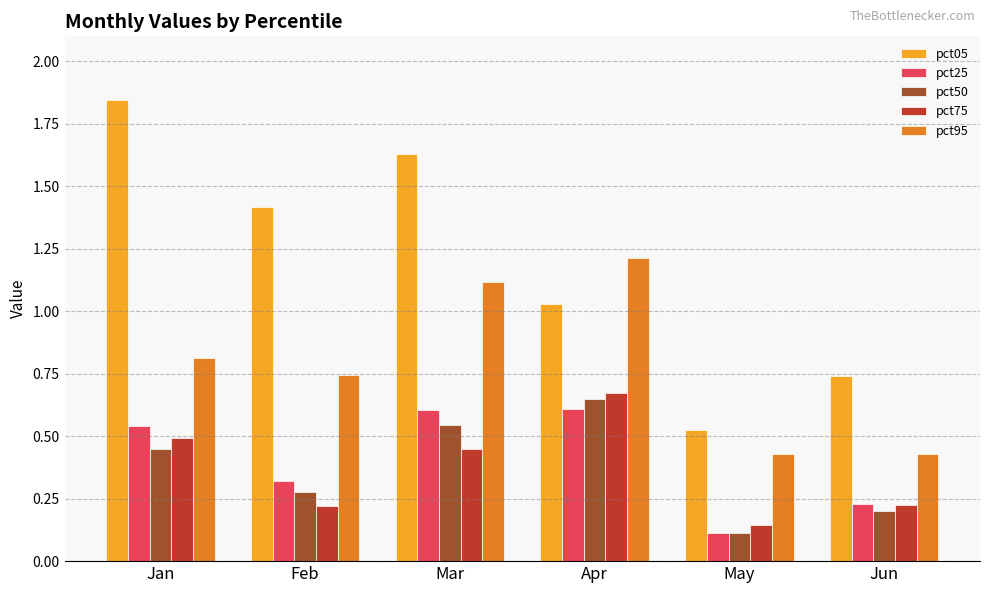

Where is pct25 nearest to the value 0?

May